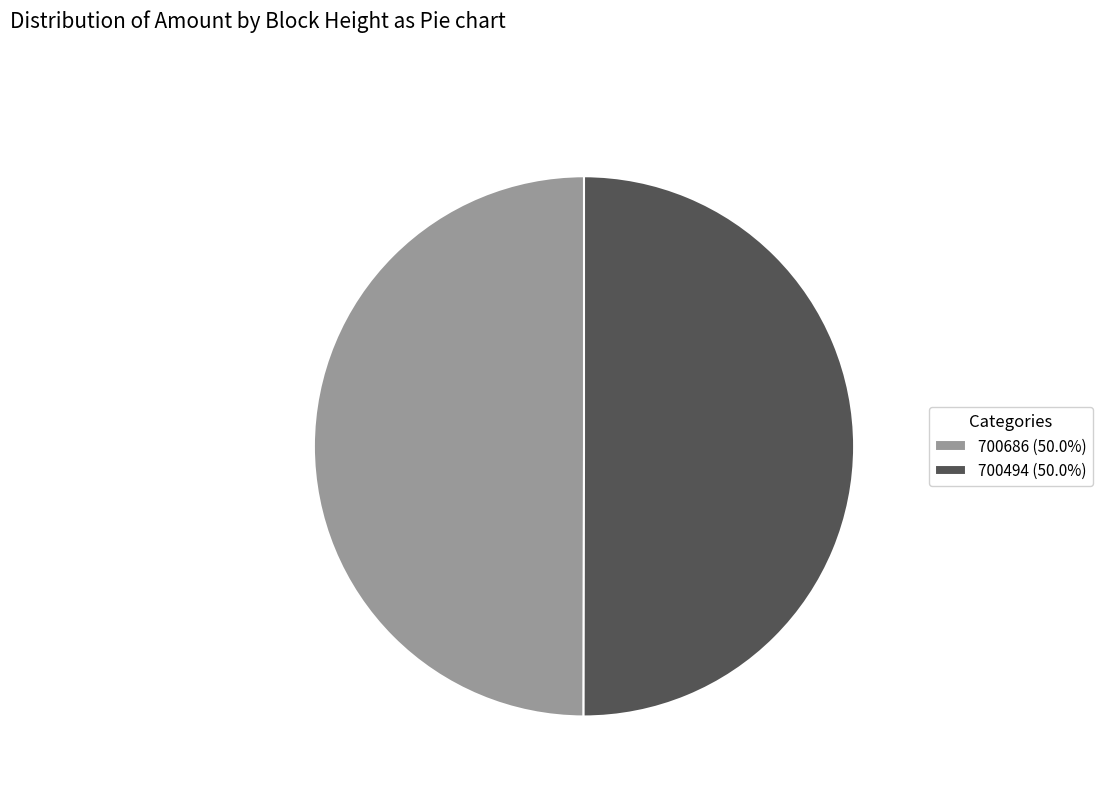

Combined, do 700494 (50.0%) and 700686 (50.0%) account for over 50%?

Yes